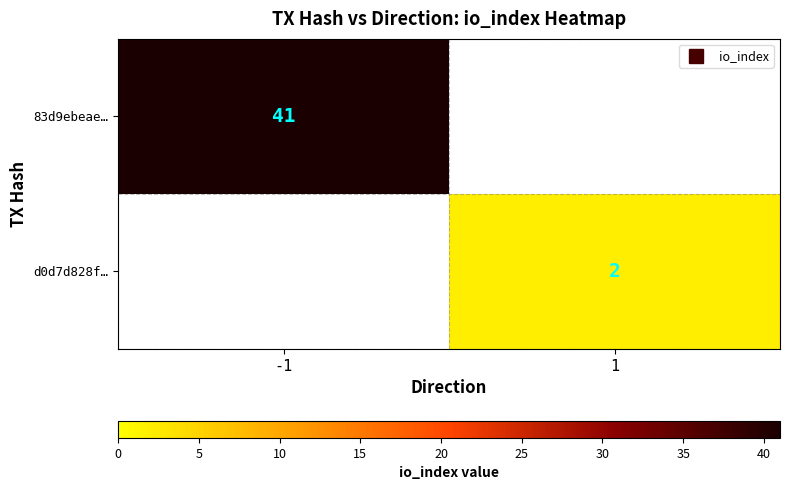

The value of d0d7d828f… at -1 is 0. True or false?

True